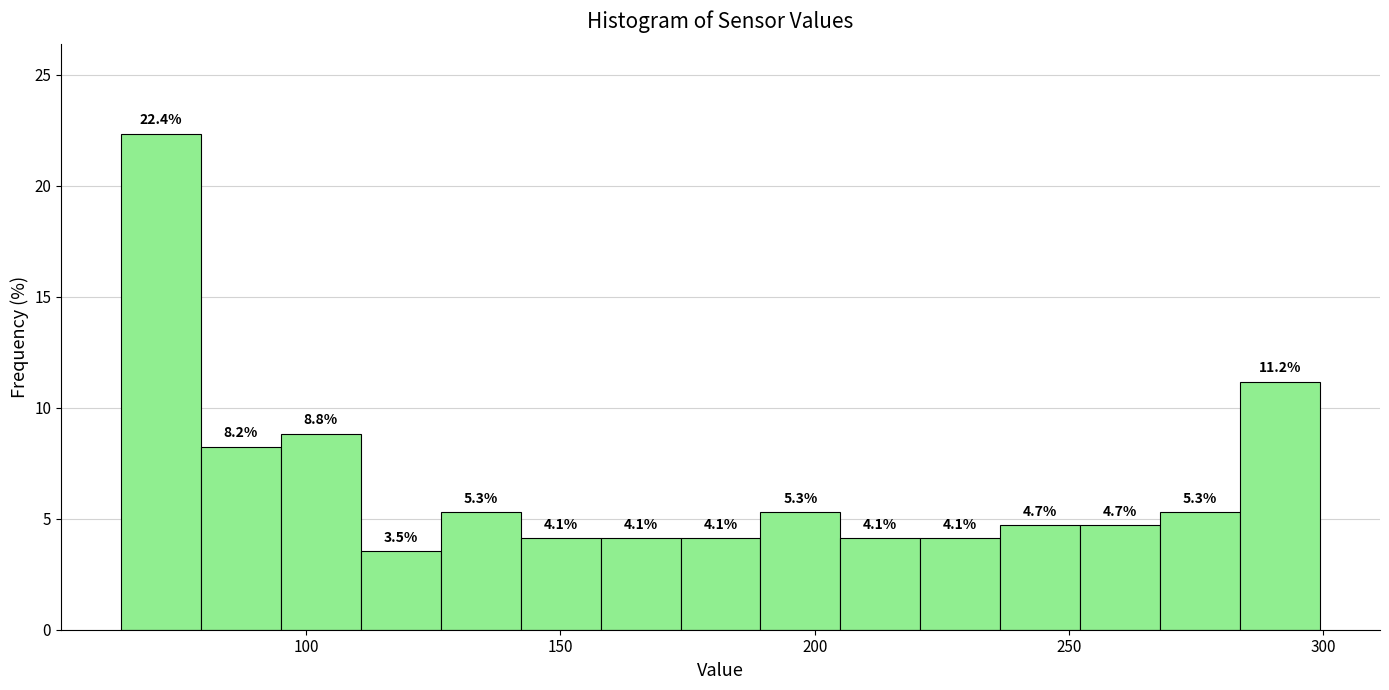

Around what value on the x-axis is the tallest bar? Give the approximate position of its centre, as read against the axis.

70